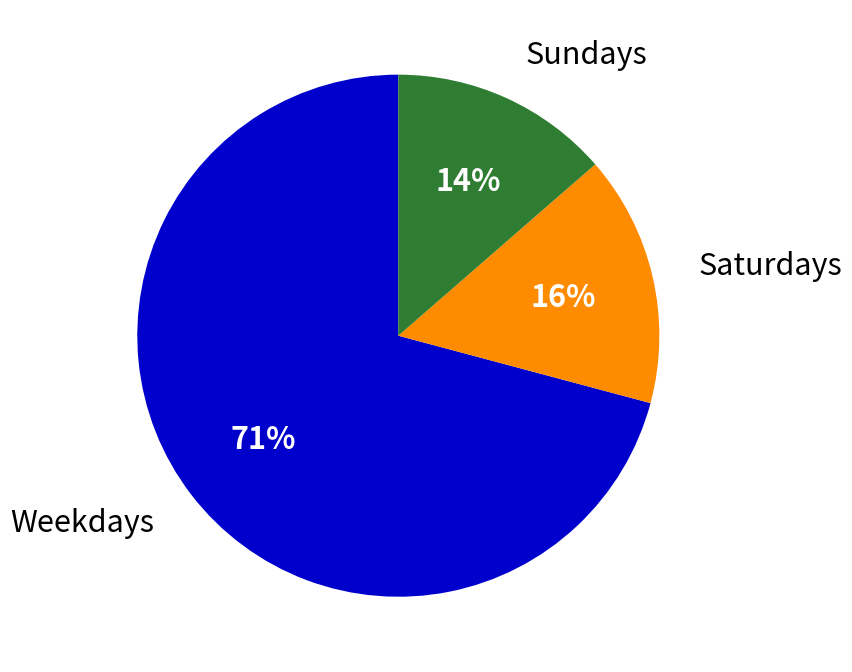

How many segments does this pie chart have?

3